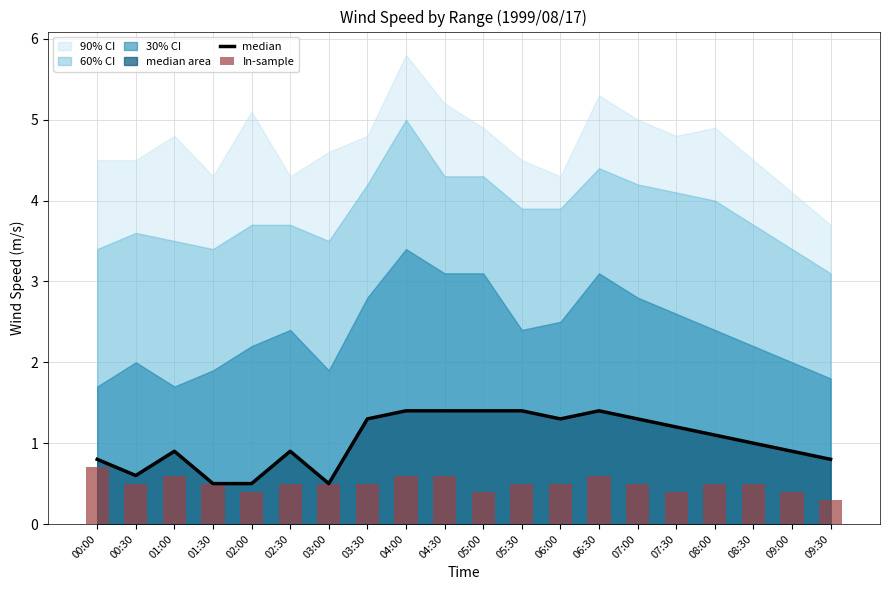

The In-sample series shows 0.4 at 07:30. True or false?

True